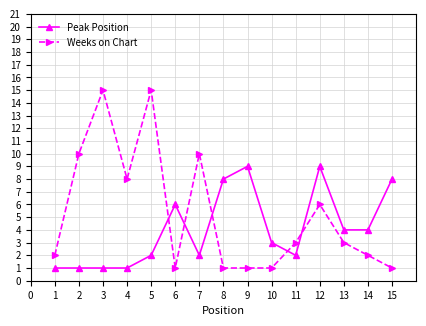

Count the Peak Position values in the range 1 to 8.

13